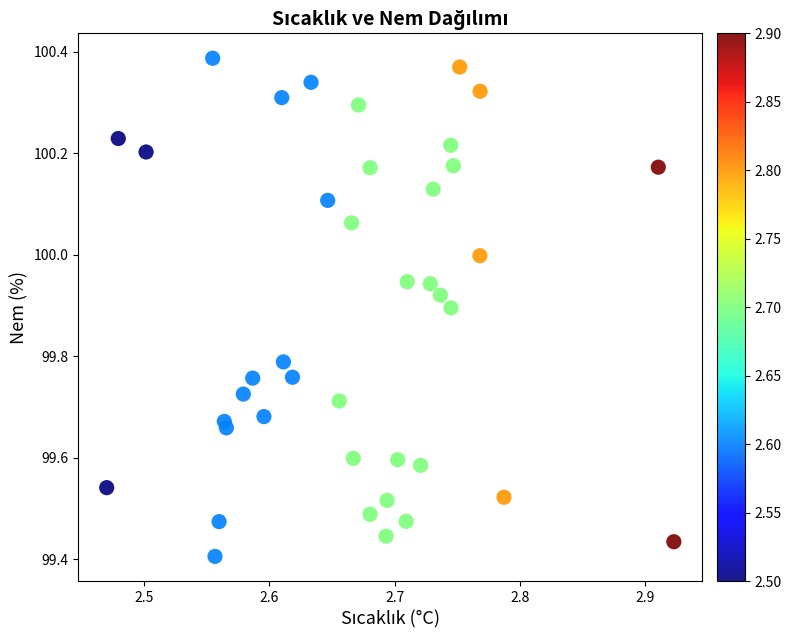

What is the range of X values (max minus min)?

0.5